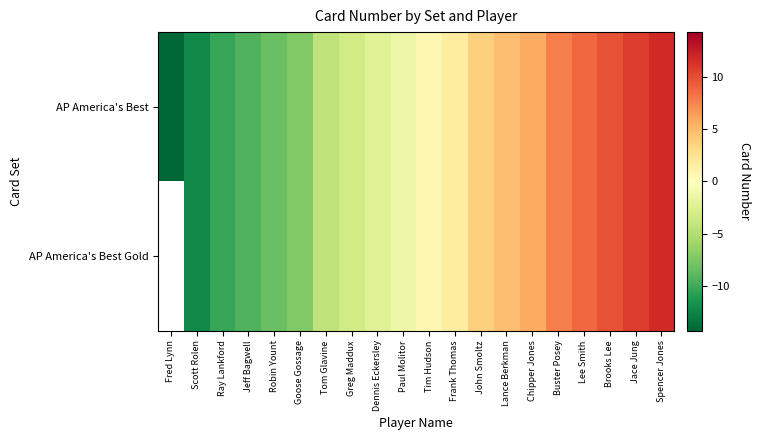

How many values in AP America's Best Gold are above zero?

10